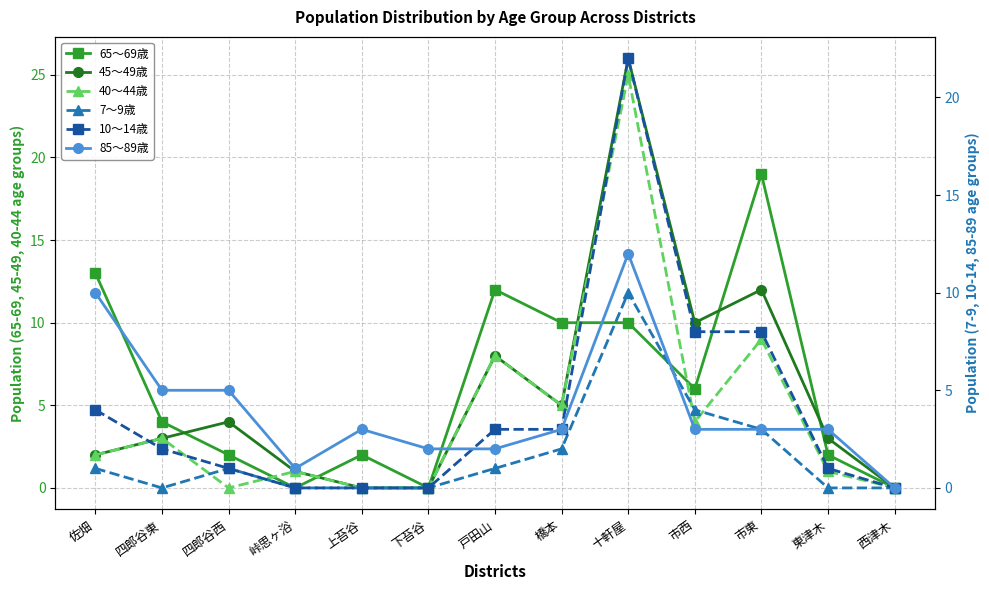

Which series has the largest total across all categories?

65～69歳